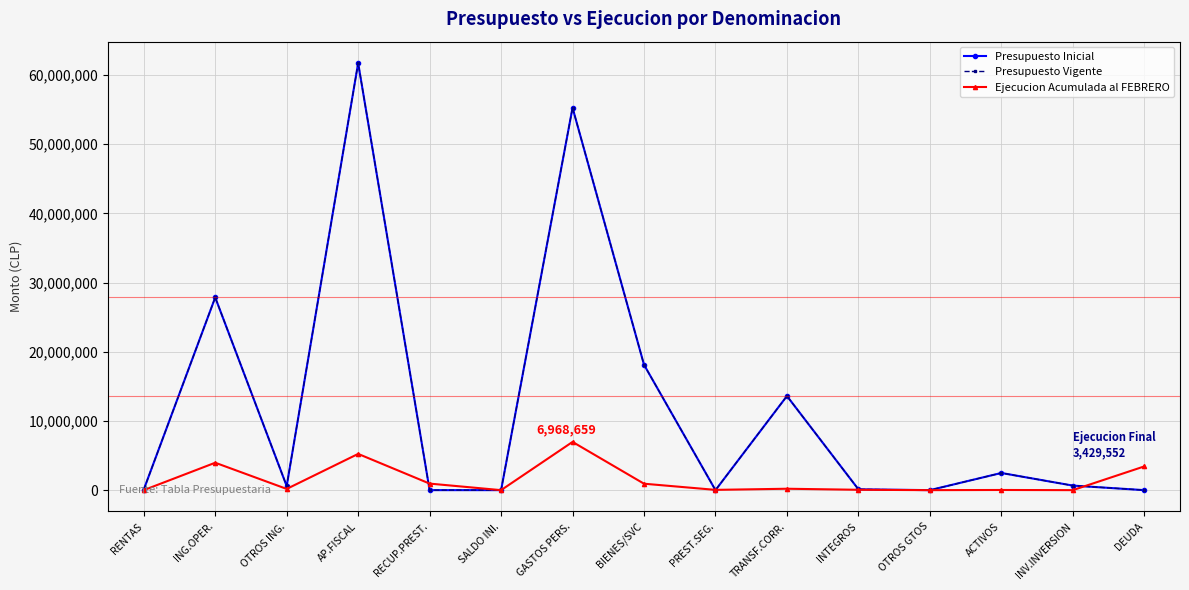

What is the spread (max minus min) of values at INTEGROS?

67875